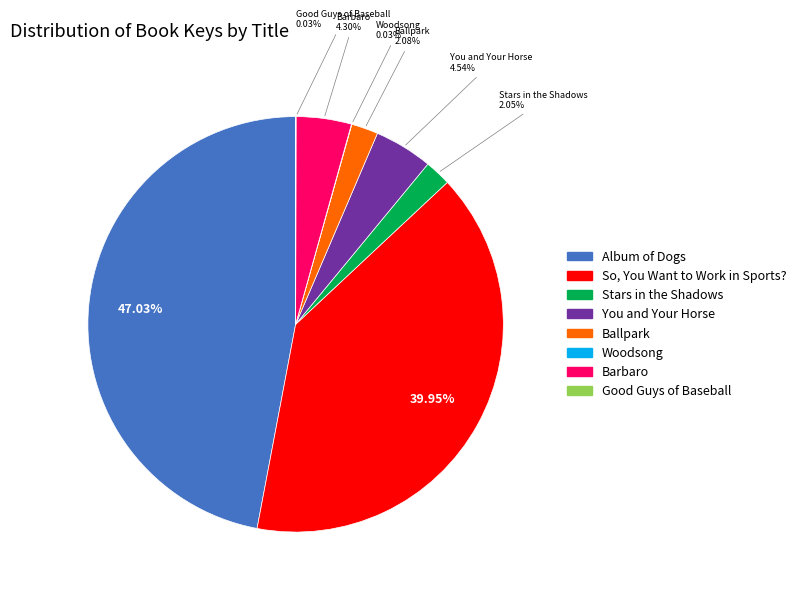

Which slice is the largest?

Album of Dogs